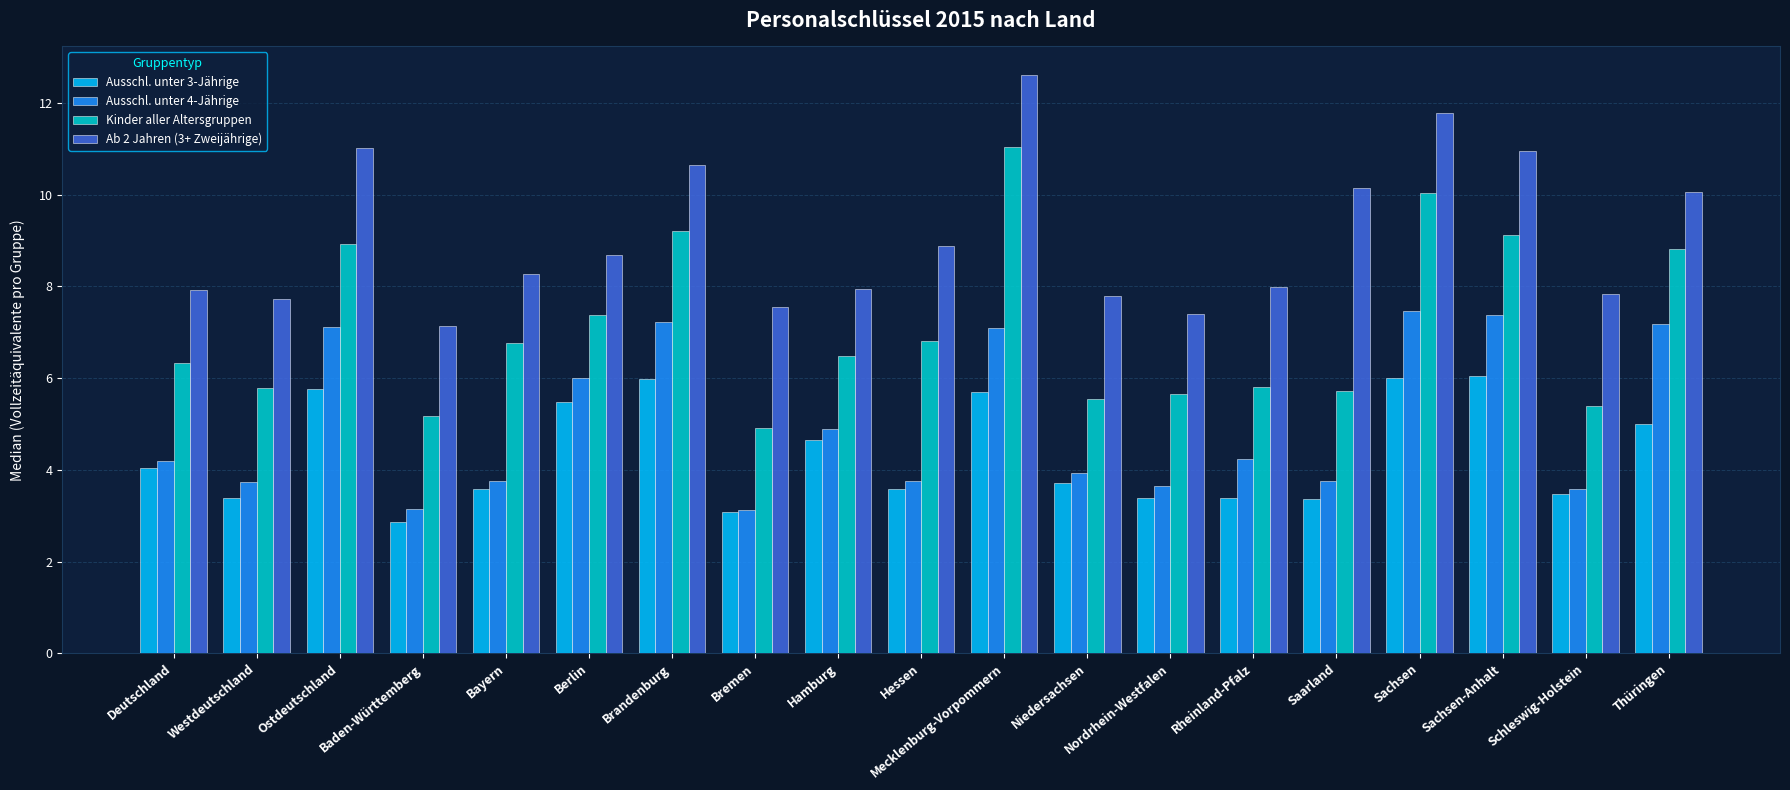

At how many categories does at least one series exceed 4?

19